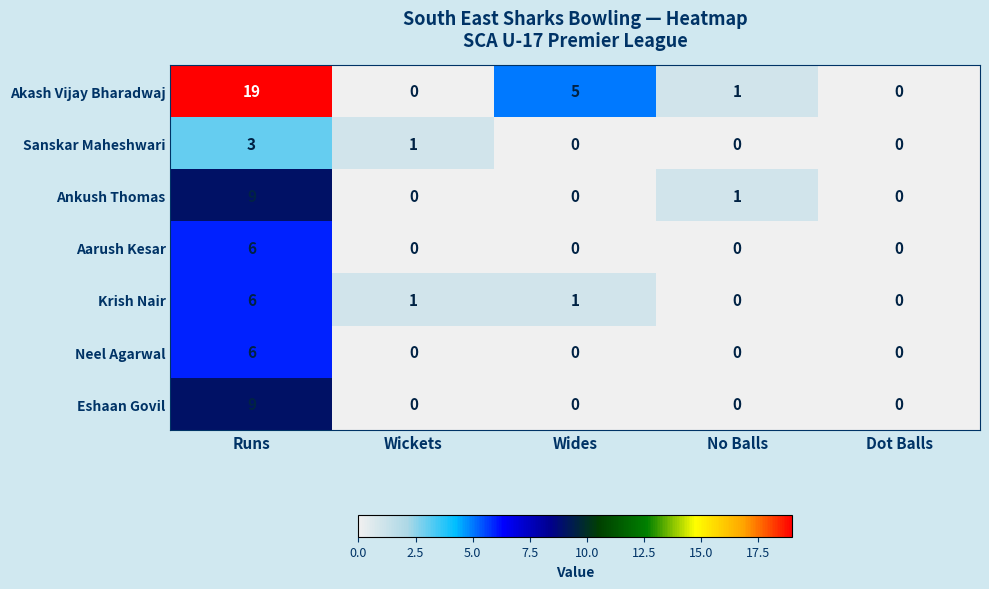

How many Ankush Thomas values are between 0 and 1?

4